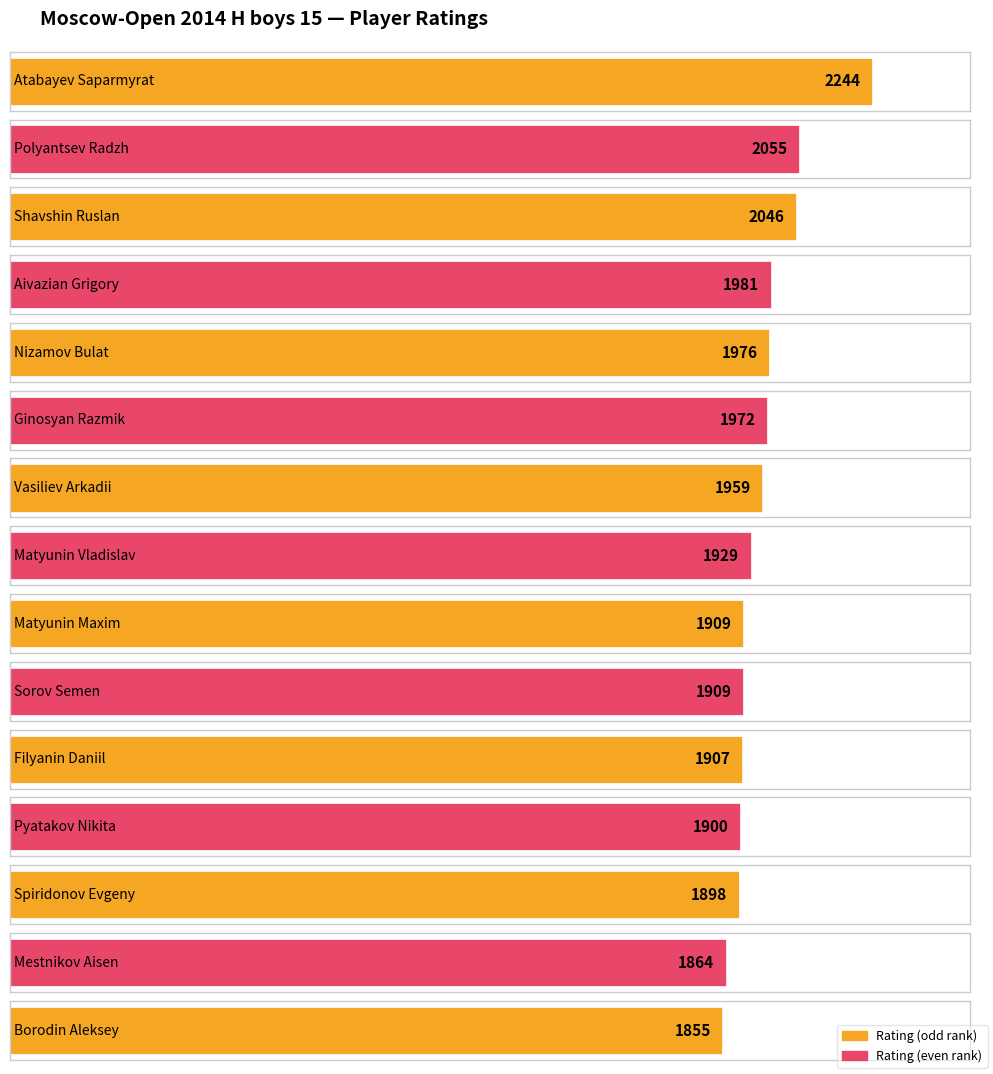

Rank the categories by value from highest to lowest.

Atabayev Saparmyrat, Polyantsev Radzh, Shavshin Ruslan, Aivazian Grigory, Nizamov Bulat, Ginosyan Razmik, Vasiliev Arkadii, Matyunin Vladislav, Matyunin Maxim, Sorov Semen, Filyanin Daniil, Pyatakov Nikita, Spiridonov Evgeny, Mestnikov Aisen, Borodin Aleksey